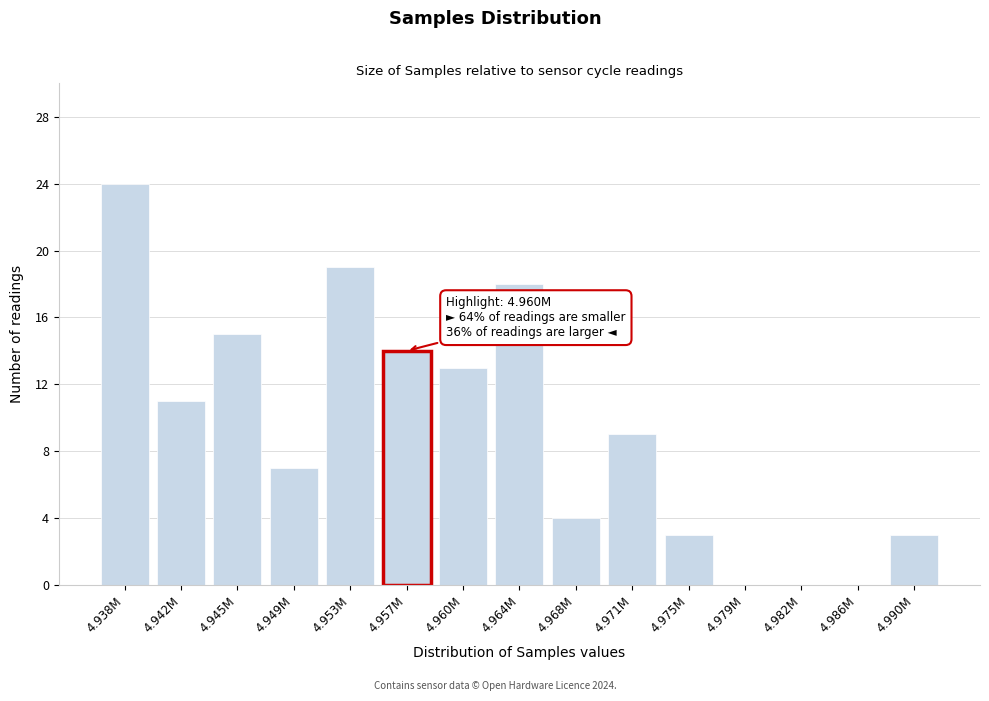

Reading right to left, extract all data points from this chart.

4.990M=3	4.986M=0	4.982M=0	4.979M=0	4.975M=3	4.971M=9	4.968M=4	4.964M=18	4.960M=13	4.957M=14	4.953M=19	4.949M=7	4.945M=15	4.942M=11	4.938M=24